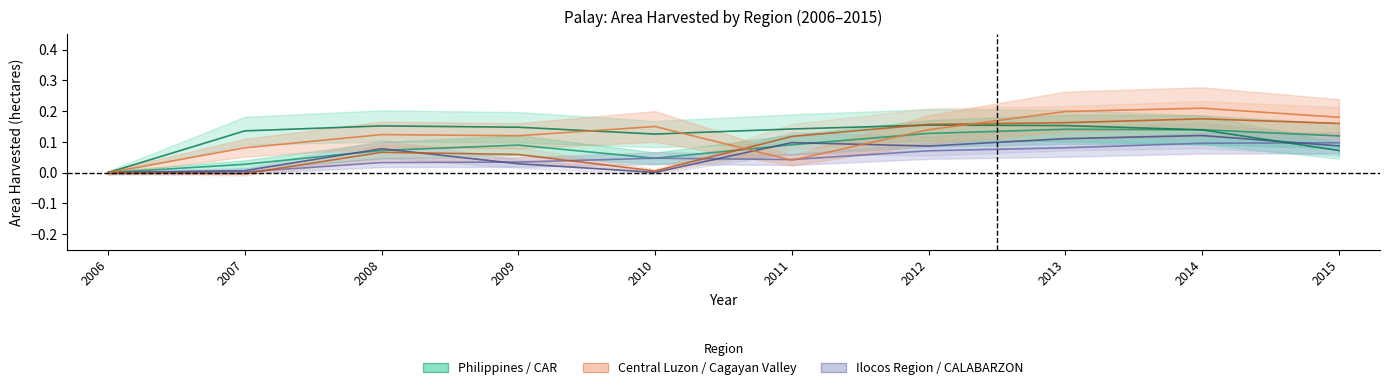

Reading left to right, what are all the values shown in this chart?

Philippines: 2006=0.0	2007=0.0	2008=0.1	2009=0.1	2010=0.0	2011=0.1	2012=0.1	2013=0.1	2014=0.1	2015=0.1
Central Luzon: 2006=0.0	2007=0.1	2008=0.1	2009=0.1	2010=0.1	2011=0.0	2012=0.1	2013=0.2	2014=0.2	2015=0.2
Cagayan Valley: 2006=0.0	2007=-0.0	2008=0.1	2009=0.1	2010=0.0	2011=0.1	2012=0.2	2013=0.2	2014=0.2	2015=0.2
Ilocos Region: 2006=0.0	2007=0.0	2008=0.0	2009=0.0	2010=0.0	2011=0.0	2012=0.1	2013=0.1	2014=0.1	2015=0.1
CALABARZON: 2006=0.0	2007=0.0	2008=0.1	2009=0.0	2010=0.0	2011=0.1	2012=0.1	2013=0.1	2014=0.1	2015=0.1
CAR: 2006=0.0	2007=0.1	2008=0.2	2009=0.1	2010=0.1	2011=0.1	2012=0.2	2013=0.2	2014=0.1	2015=0.1